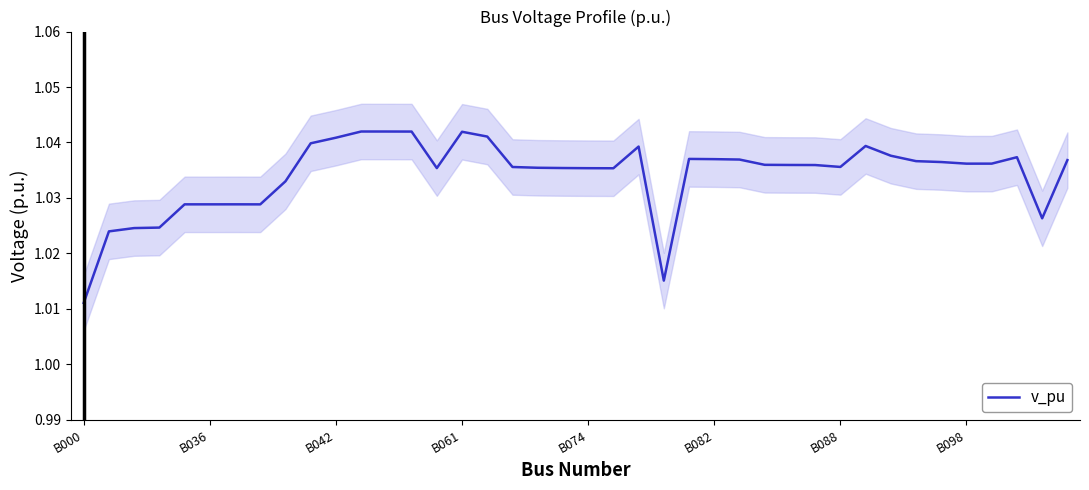

At which label does v_pu reach its minimum?

B000